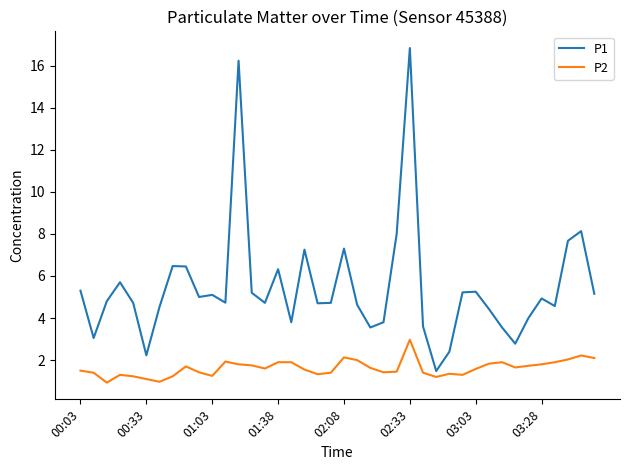

What is the sum of all P2 values?

64.8